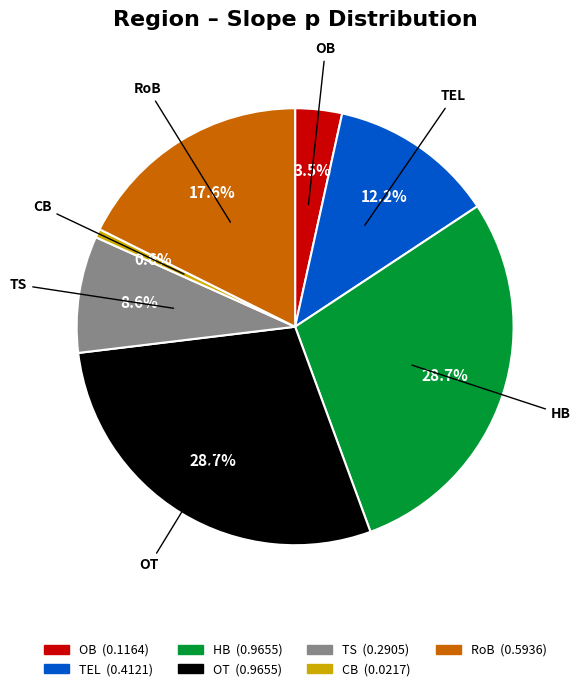

To the nearest percent, what is the average slice percentage?

14%